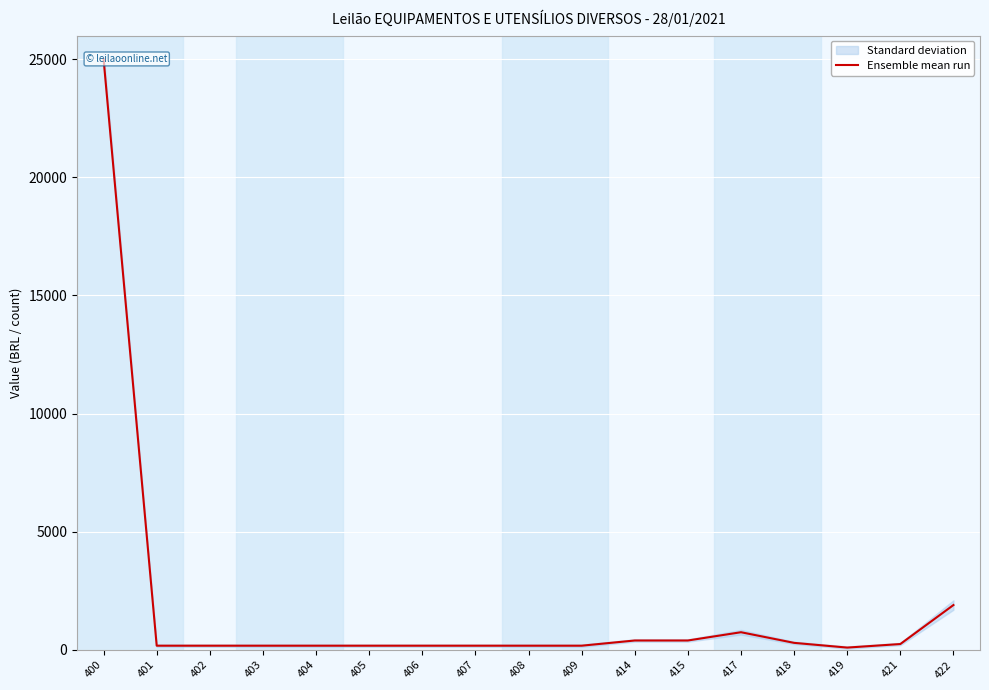

Rank the categories by value from highest to lowest.

400, 422, 417, 414, 415, 418, 421, 401, 402, 403, 404, 405, 406, 407, 408, 409, 419